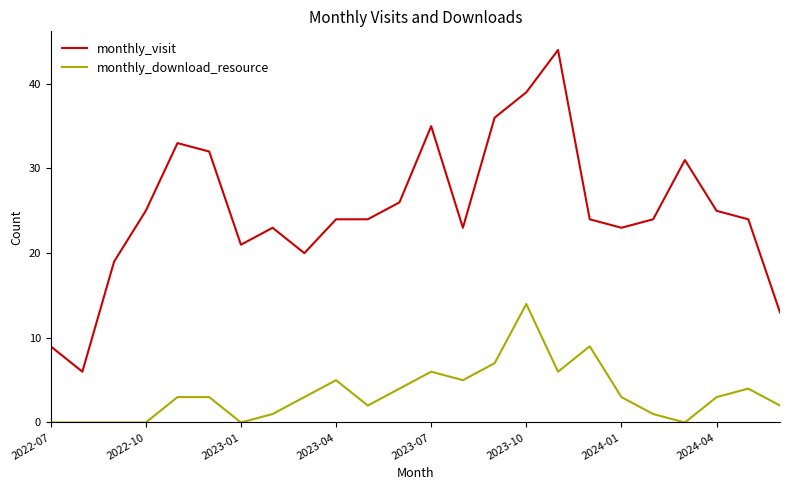

Is this an area chart (filled region under the line)?

No